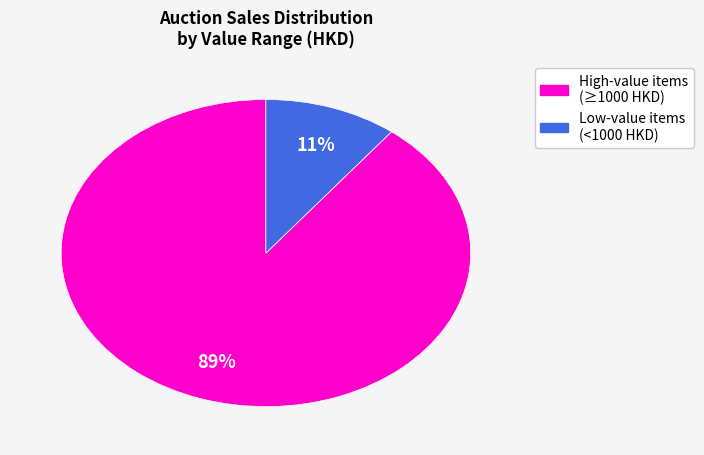

To the nearest percent, what is the average slice percentage?

50%